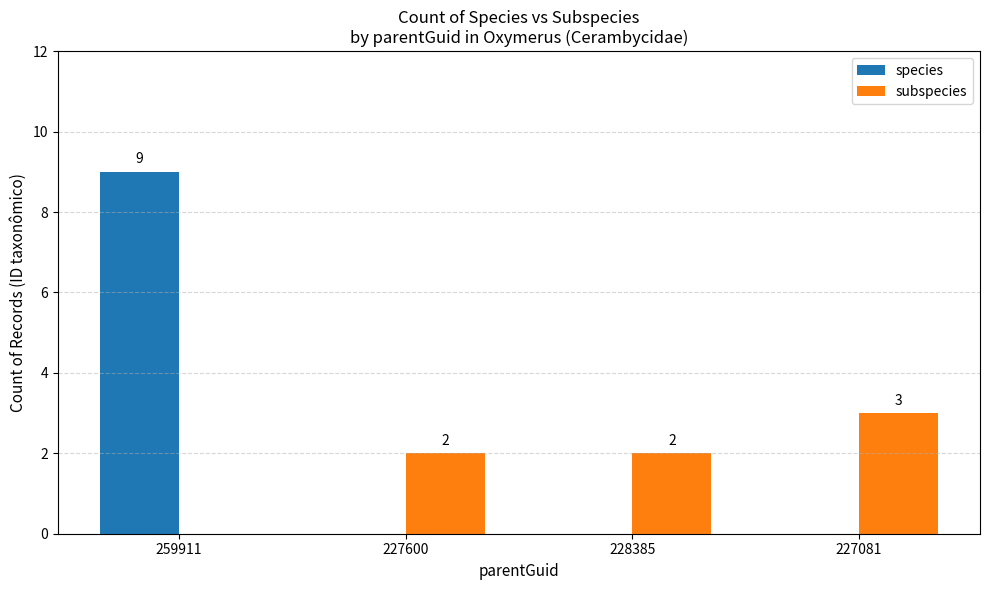

At which category is the sum across all series the highest?

259911